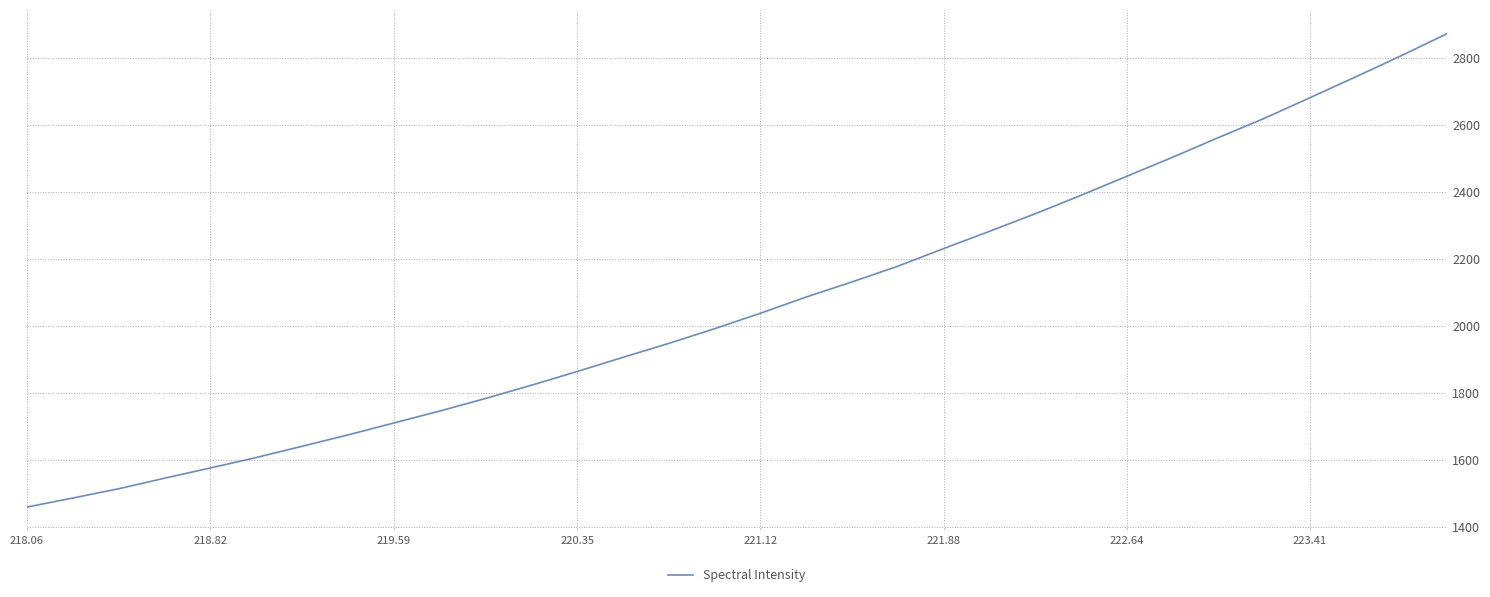

What is the smallest value displayed?

1458.1